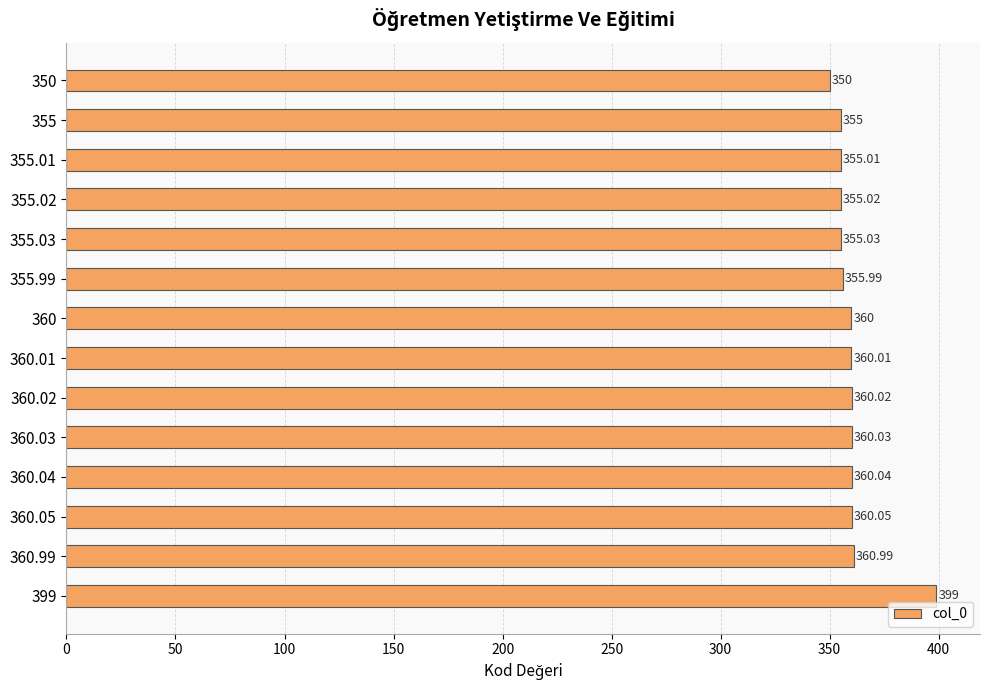

Between 355 and 350, which is larger?

355